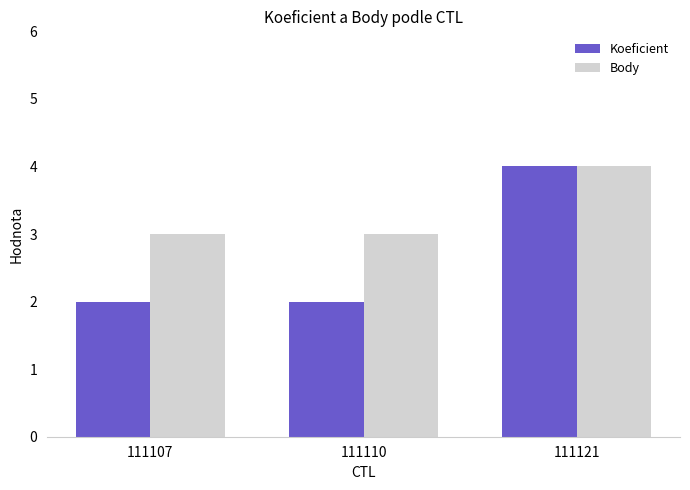

Which series has the widest spread of values?

Koeficient